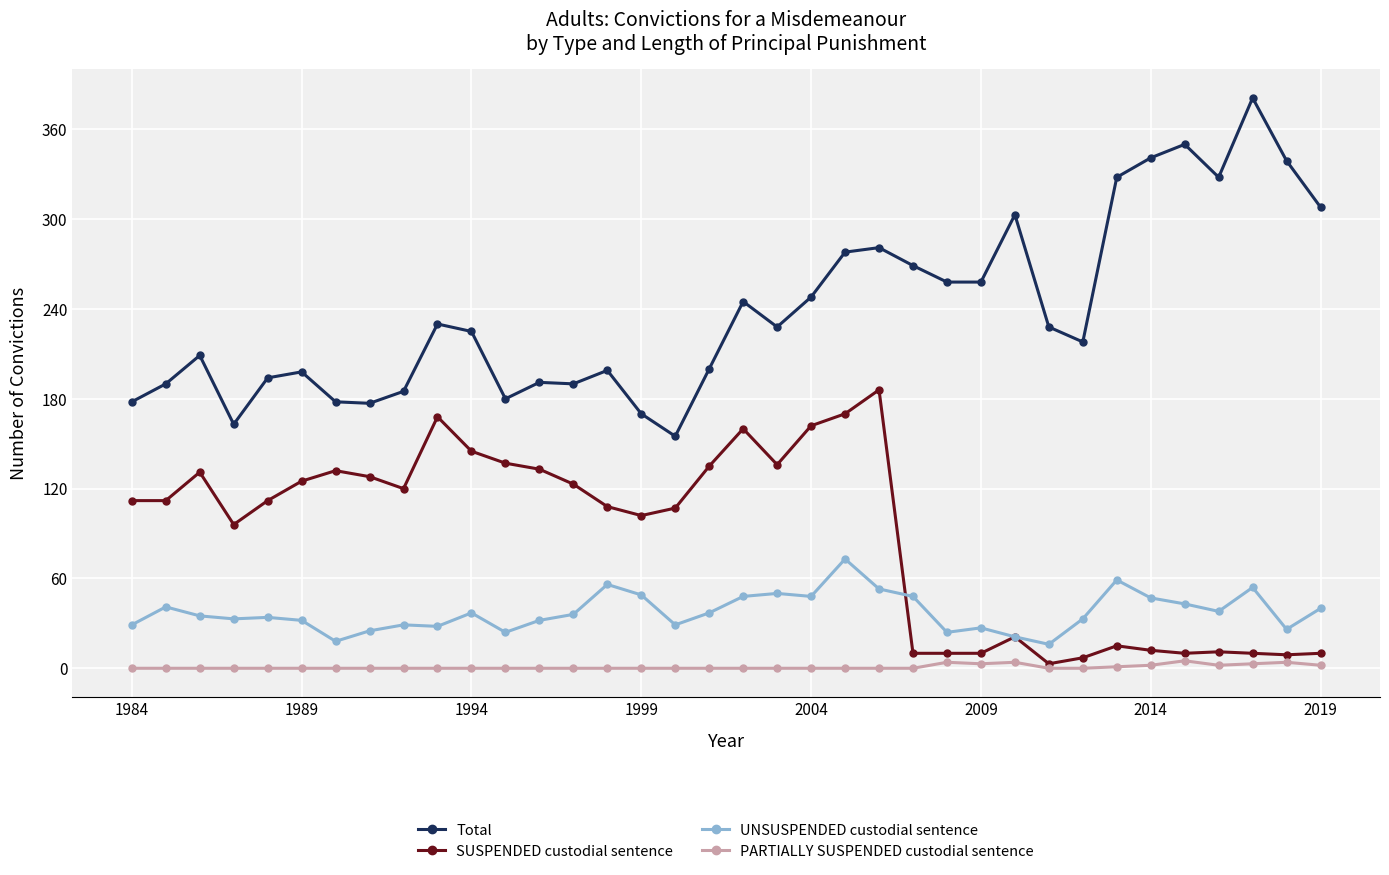

What is the highest value of the SUSPENDED custodial sentence series?

186